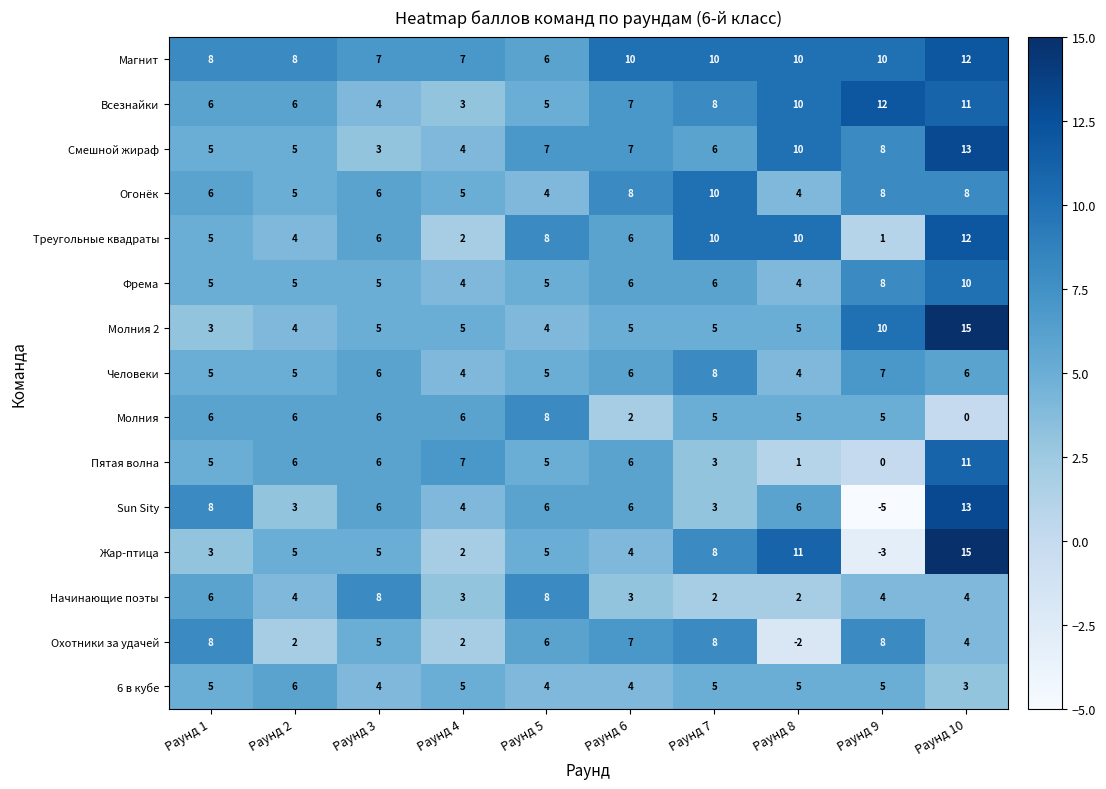

What is the sum of the Фрема values at Раунд 4 and Раунд 9?

12